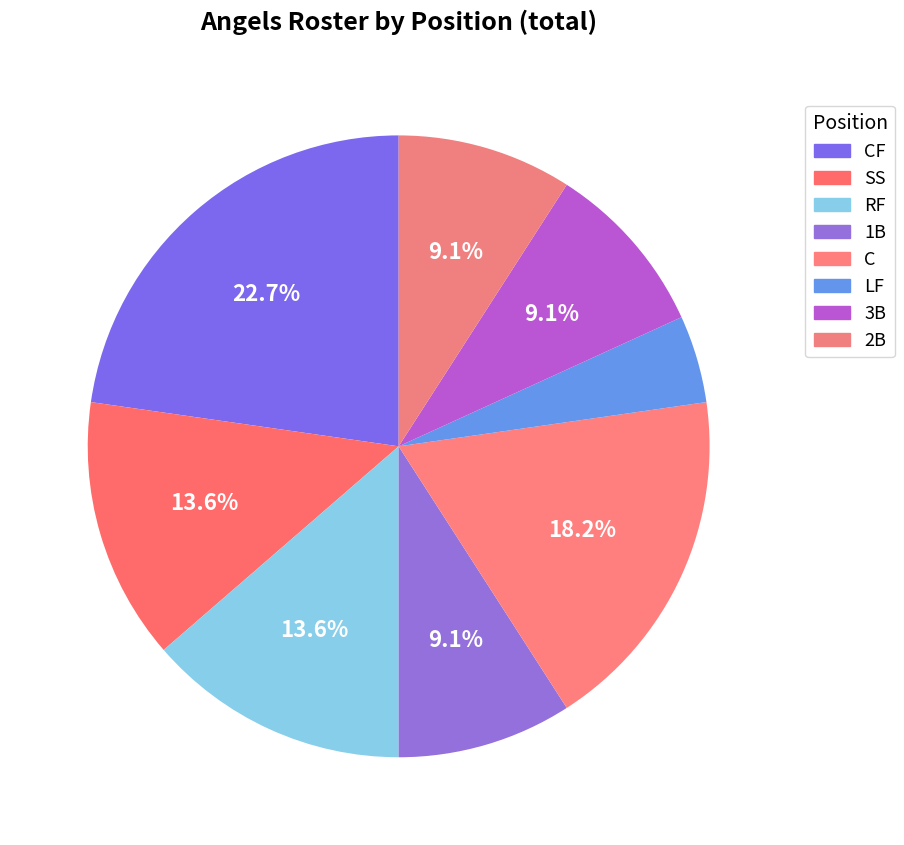

Which slice is the smallest?

LF